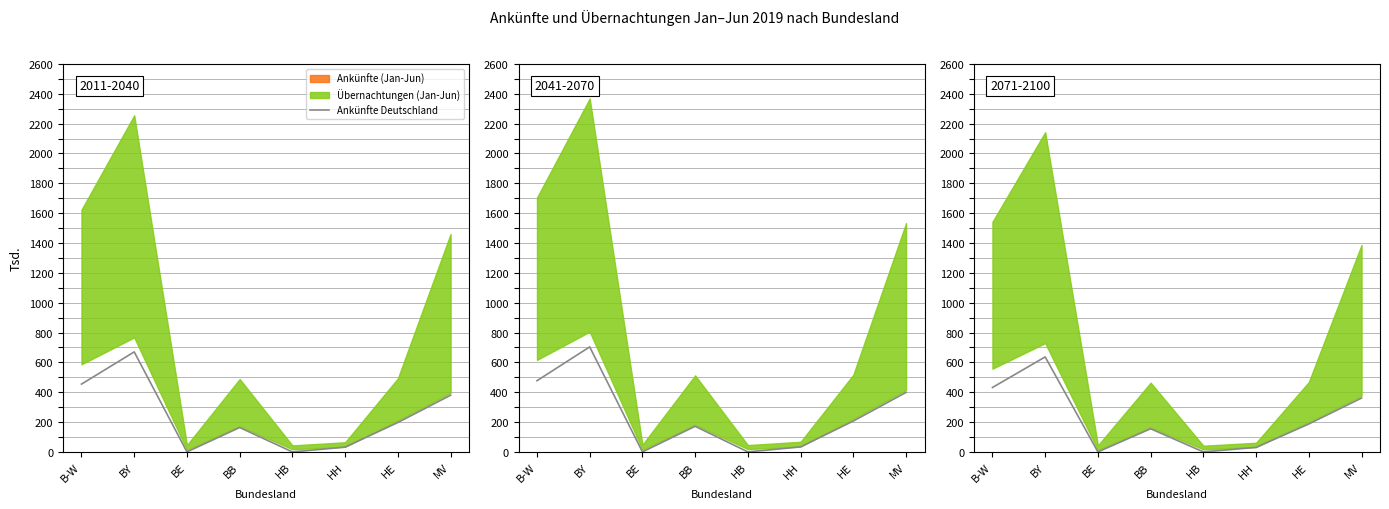

Is it true that the value at HE is 266.9?

False